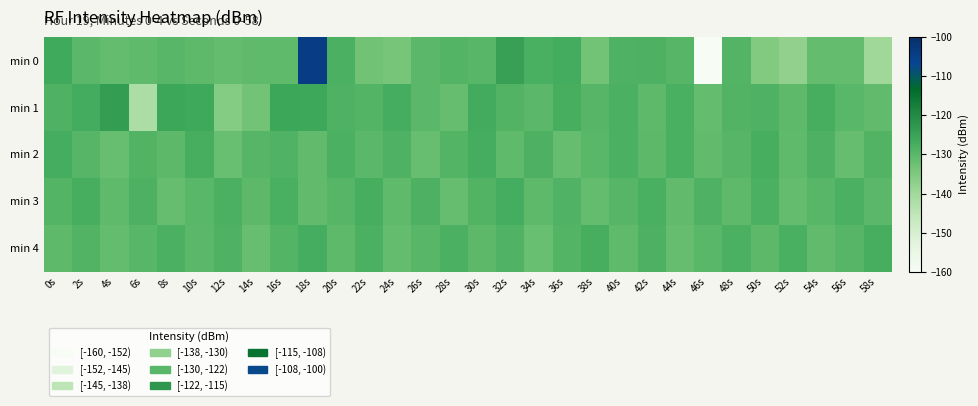

What is the total value across all series at 10s?

-644.4